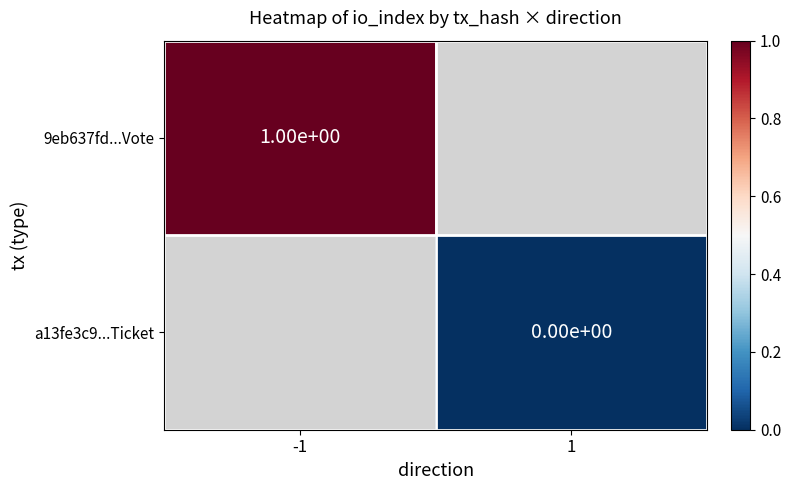

Is it true that 9eb637fd...Vote equals 0 at -1?

False